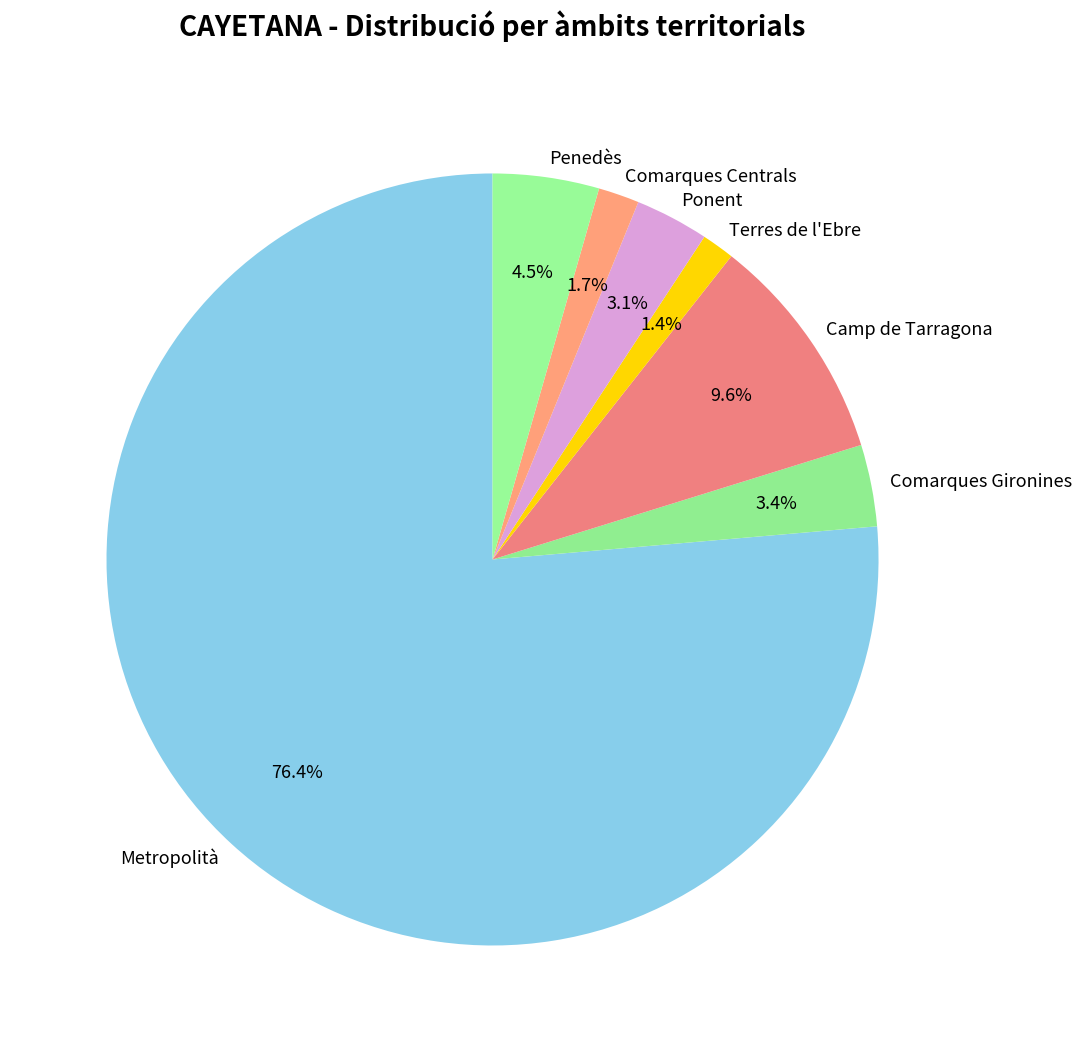

How many segments does this pie chart have?

7